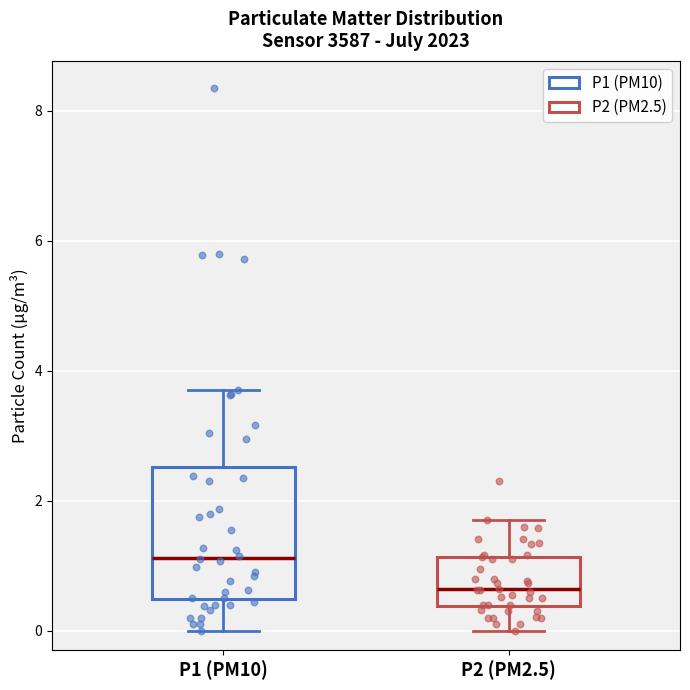

Which box's median line is the lowest?

P2 (PM2.5)